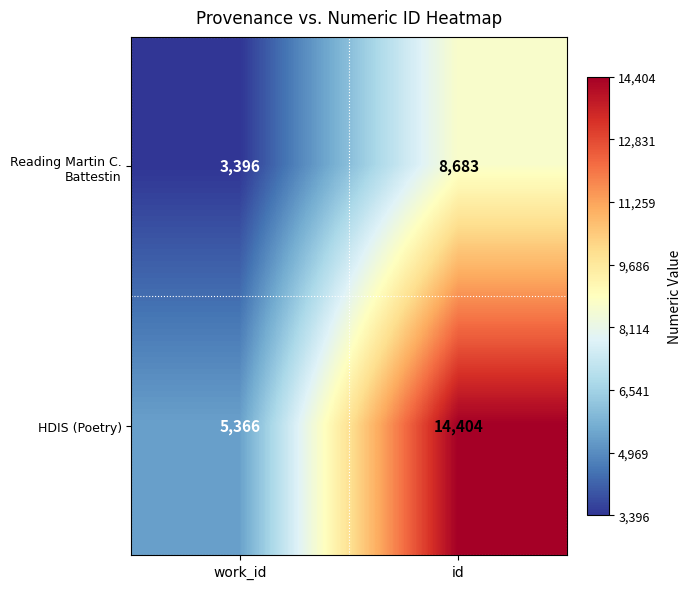

Count the number of data series in this chart.

2